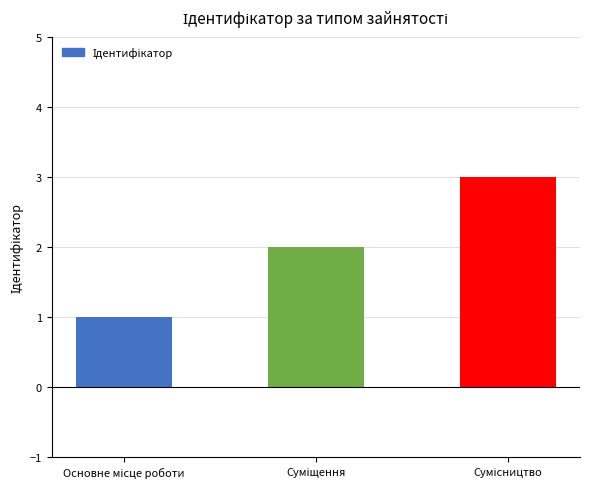

What is the maximum value shown in the chart?

3